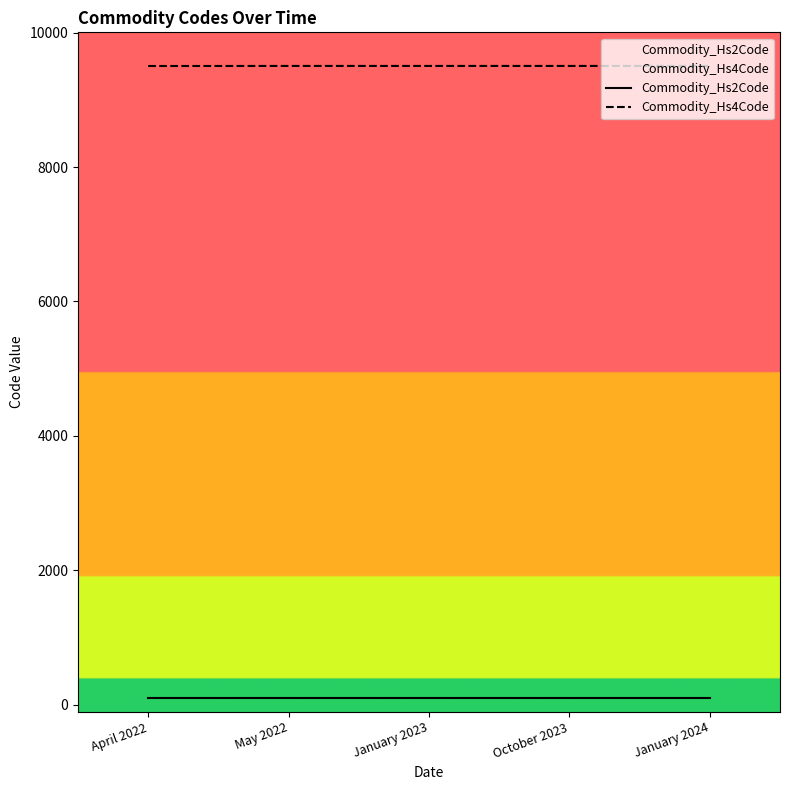

At which category is the sum across all series the highest?

May 2022